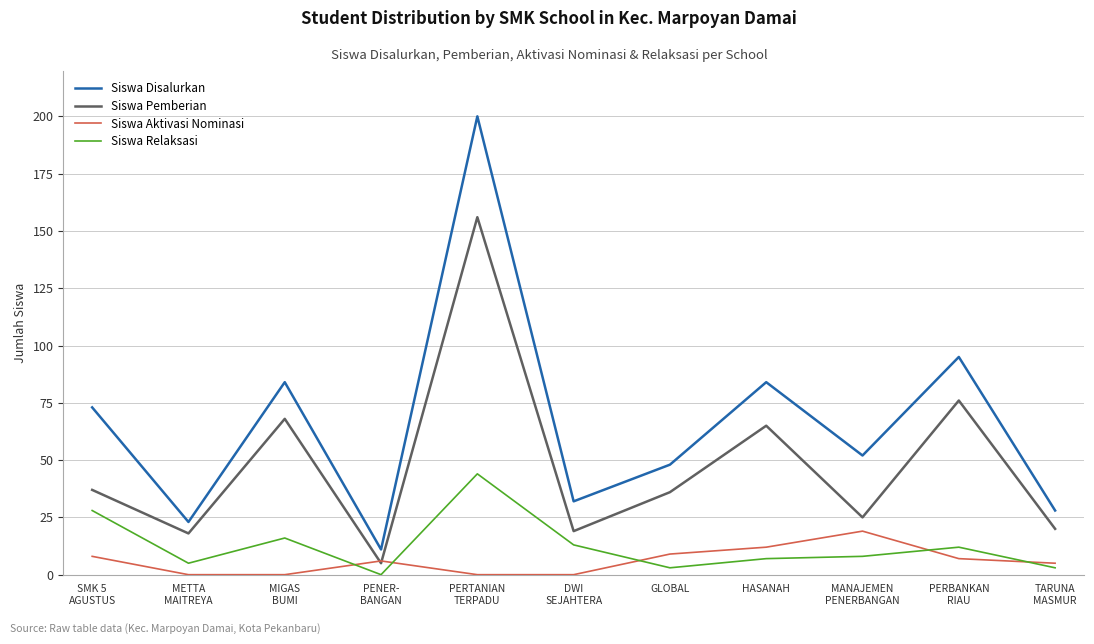

What is the average value of the Siswa Aktivasi Nominasi series?

6